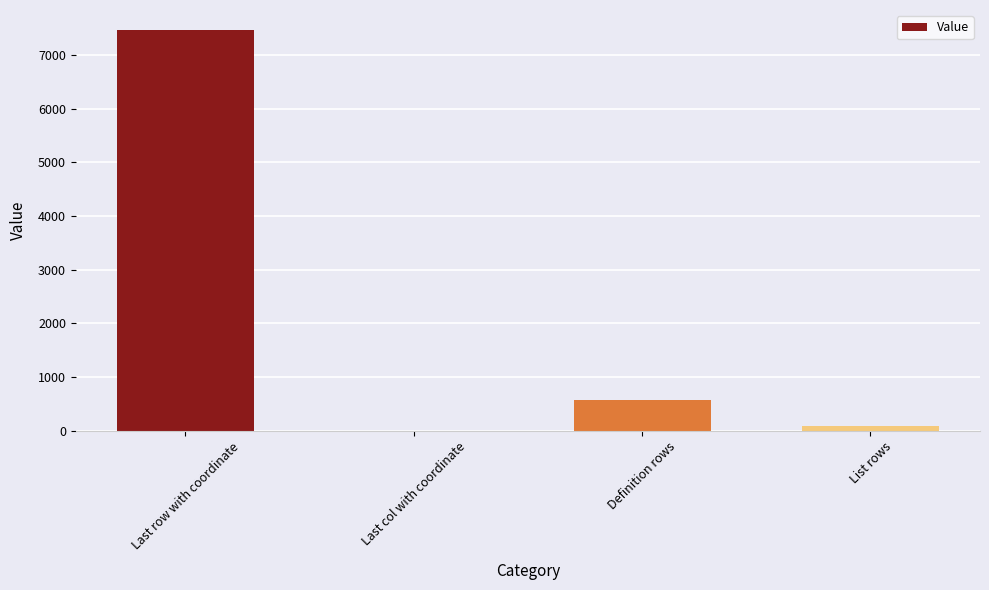

Which category has the highest value across all series?

Last row with coordinate